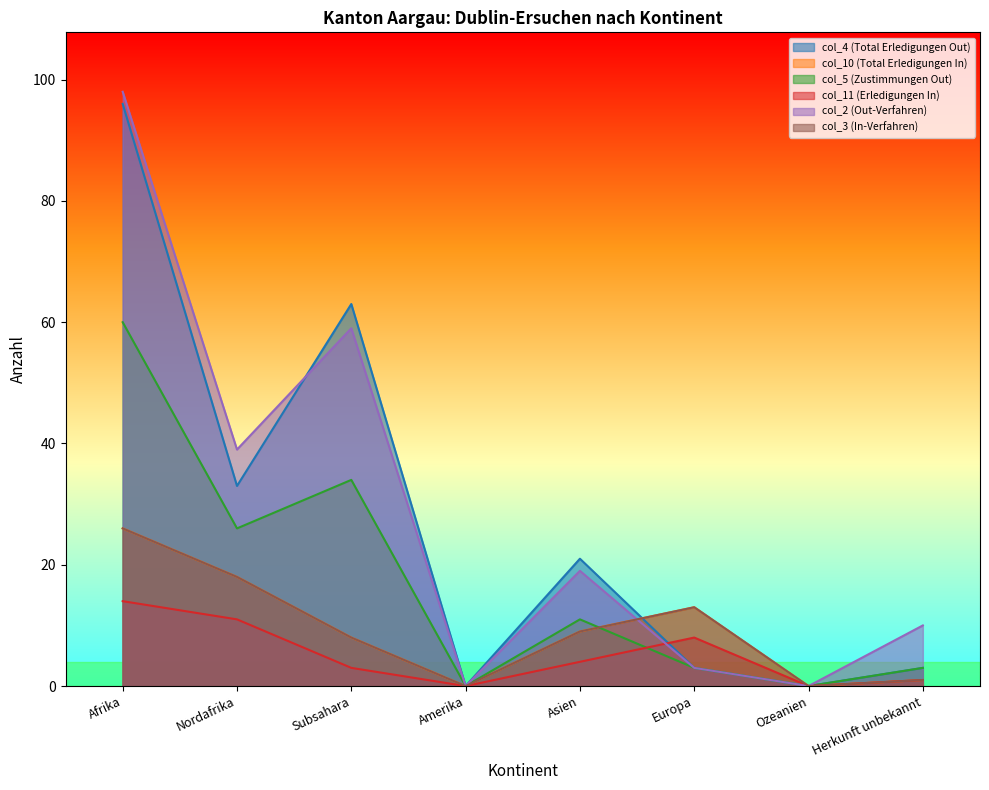

Count the number of categories in the chart.

8